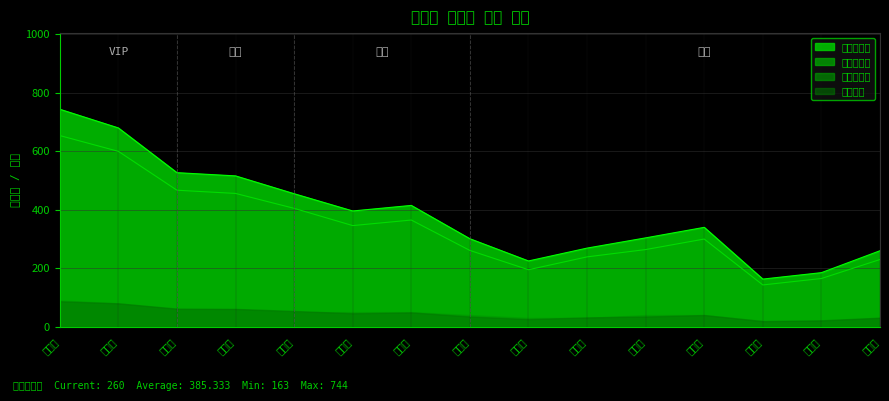

Read the 빈도포인트 value at 유승현.

60